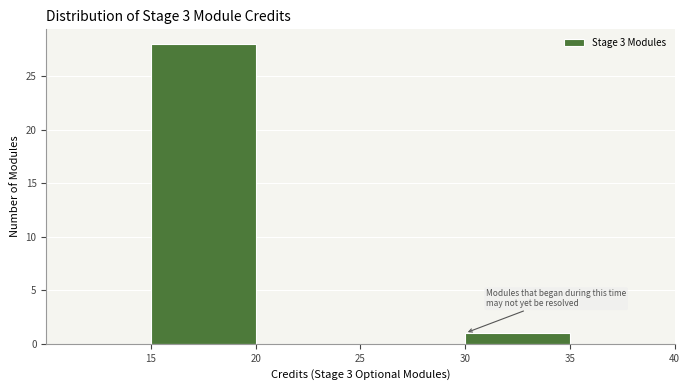

How tall is the bar that spans 15 to 20 on the x-axis? The values are not printed on the chart, so give them approximately, as read against the axis.

28